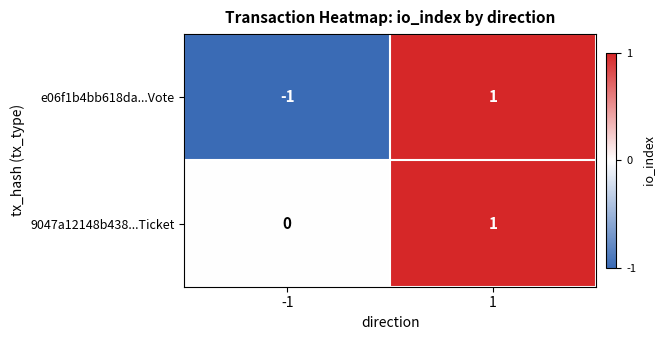

Which series has the largest total across all categories?

9047a12148b438...Ticket